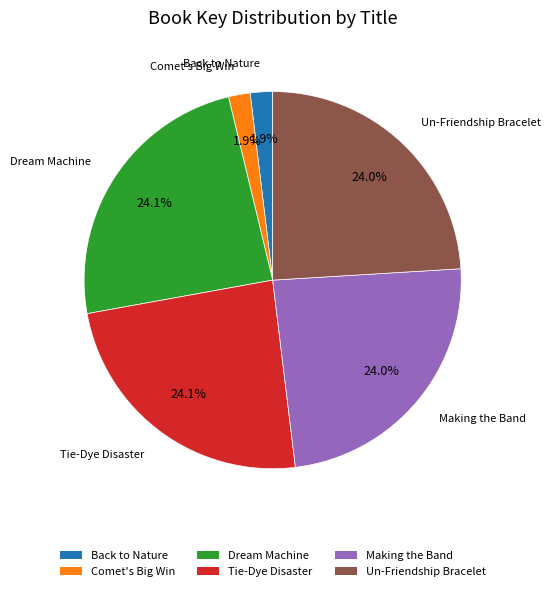

What percentage is NOT represented by Making the Band?

76.0%